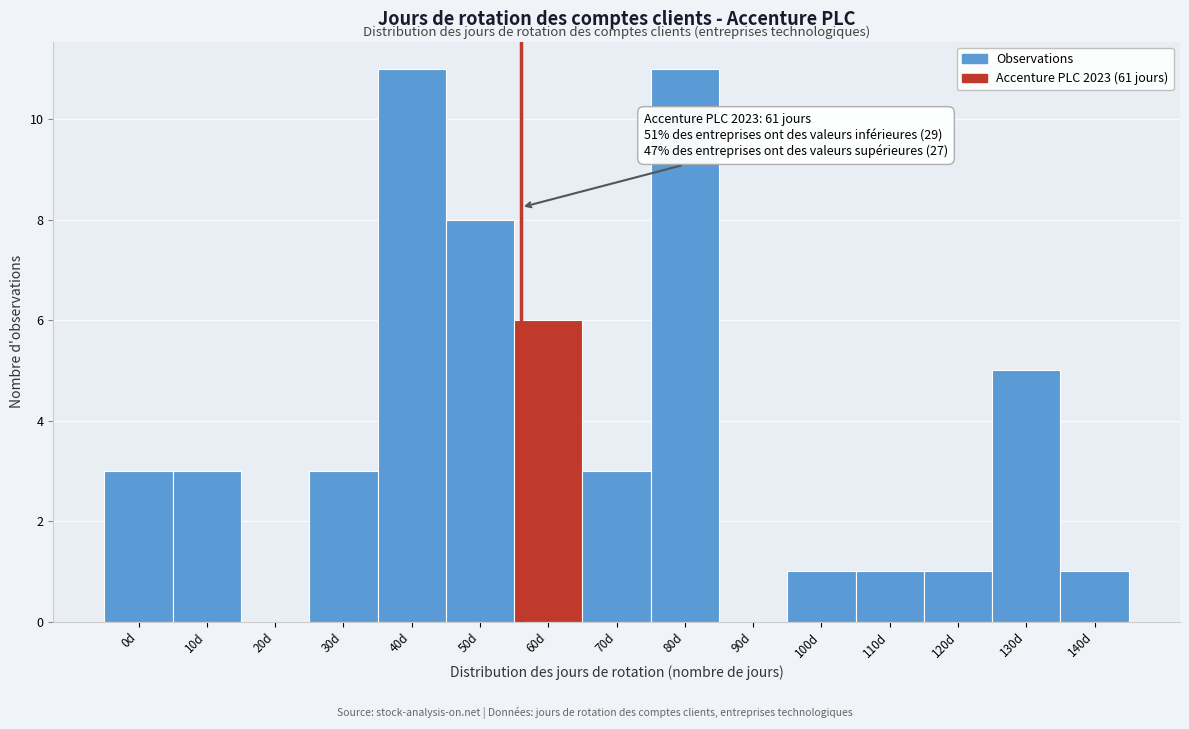

Reading left to right, what are all the values shown in this chart?

0d=3	10d=3	20d=0	30d=3	40d=11	50d=8	60d=6	70d=3	80d=11	90d=0	100d=1	110d=1	120d=1	130d=5	140d=1